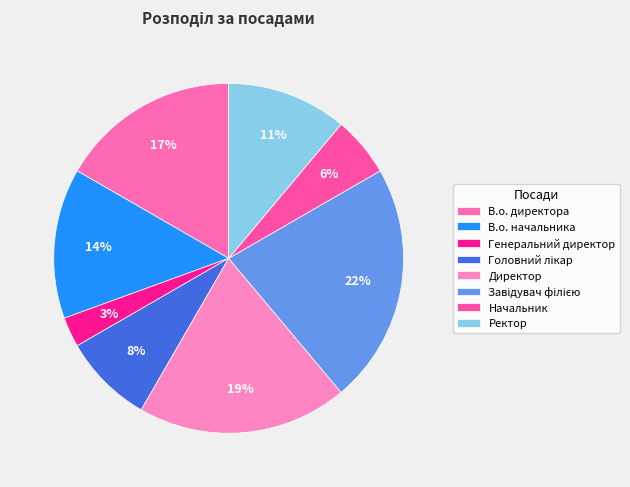

Which slice is the smallest?

Генеральний директор